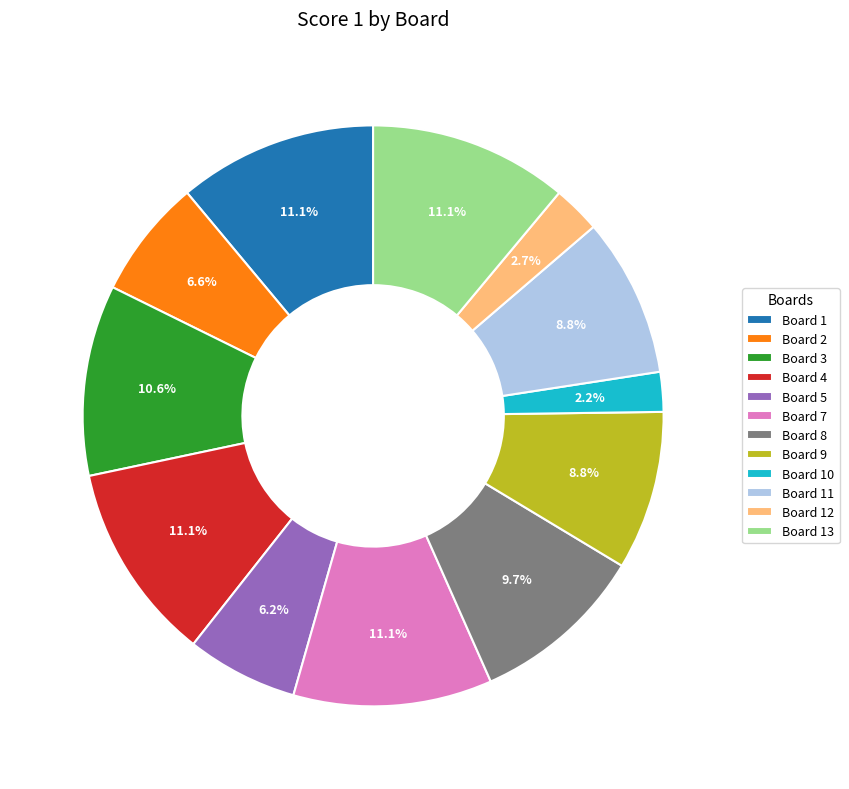

How many slices are in this pie chart?

12